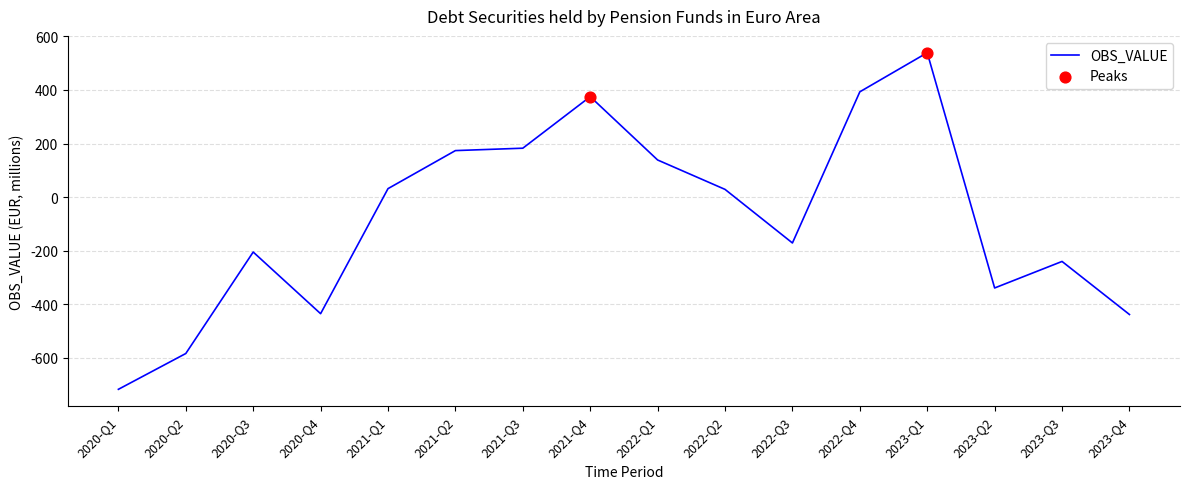

What is the change in value from 2021-Q4 to 2022-Q1?

-236.3